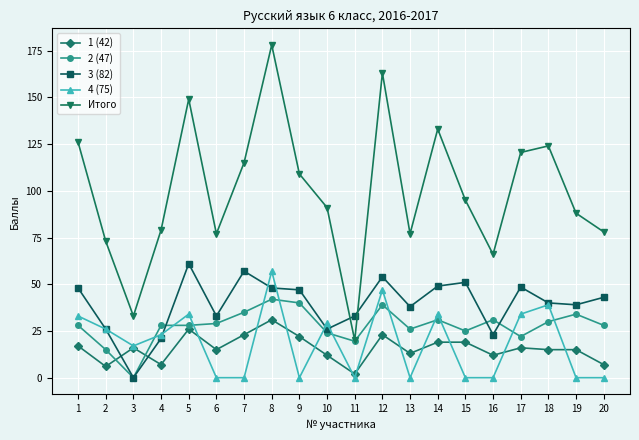

Rank the series by their maximum value, from highest to lowest.

Итого, 3 (82), 4 (75), 2 (47), 1 (42)